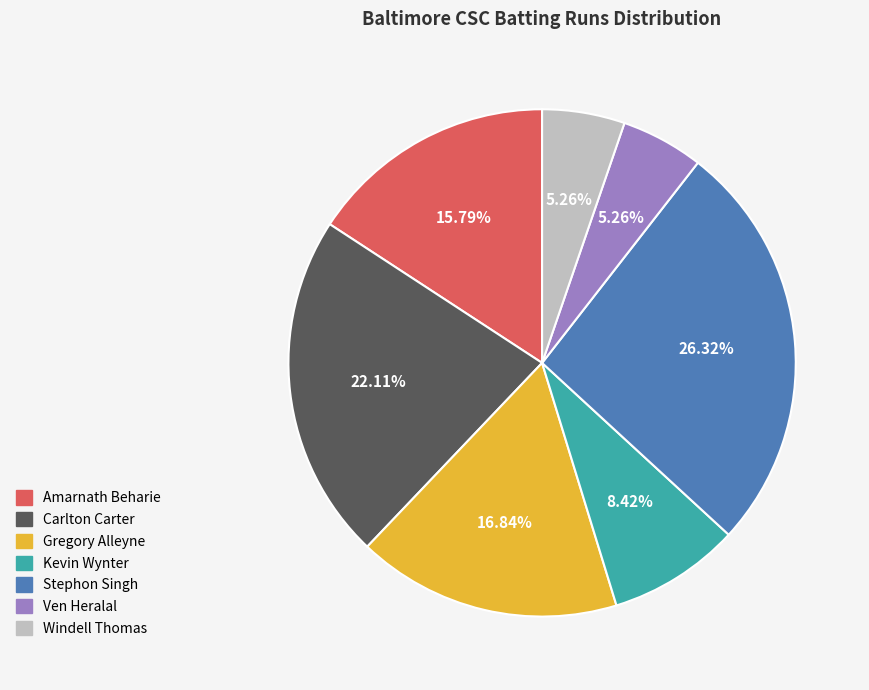

What percentage do Stephon Singh and Amarnath Beharie together represent?

42.1%